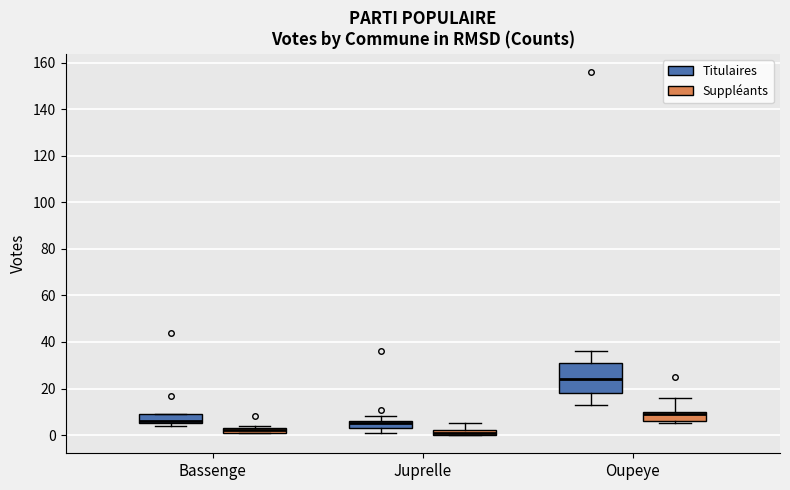

Which box is the tallest, from its lower edge to its upper edge?

Oupeye (Titulaires)